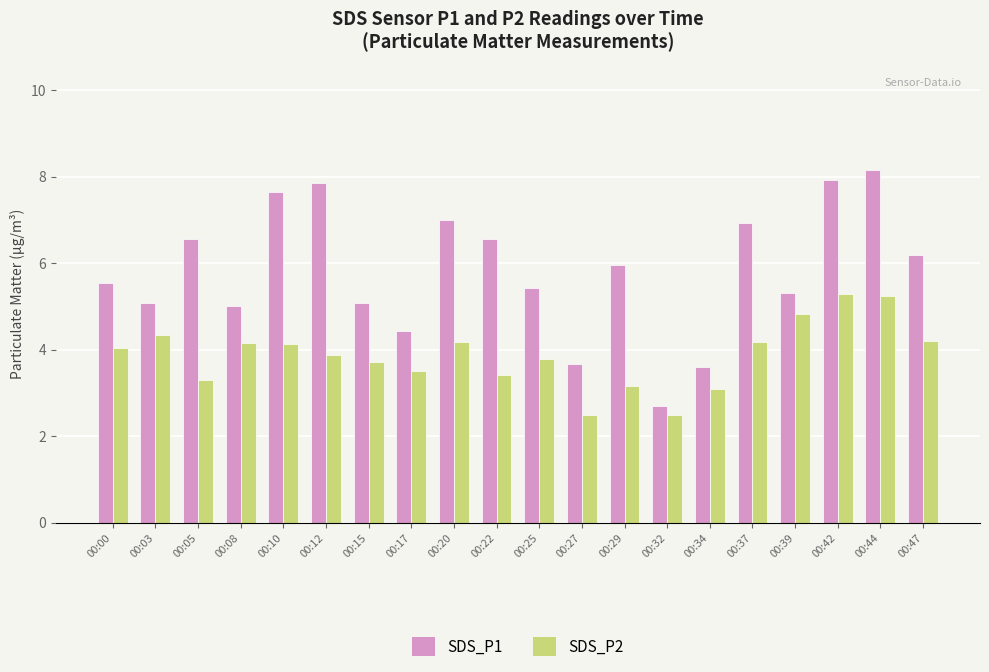

How many categories are shown in the chart?

20